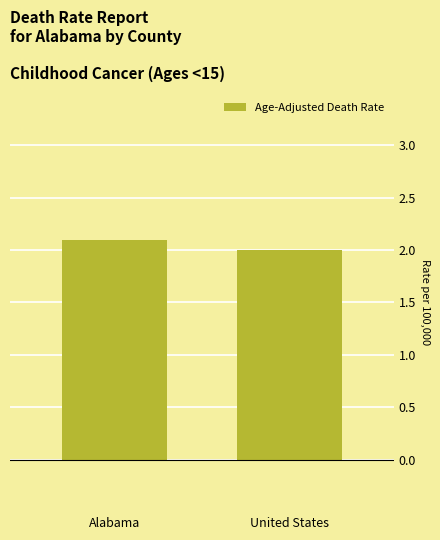

At which label is the value closest to 2?

United States